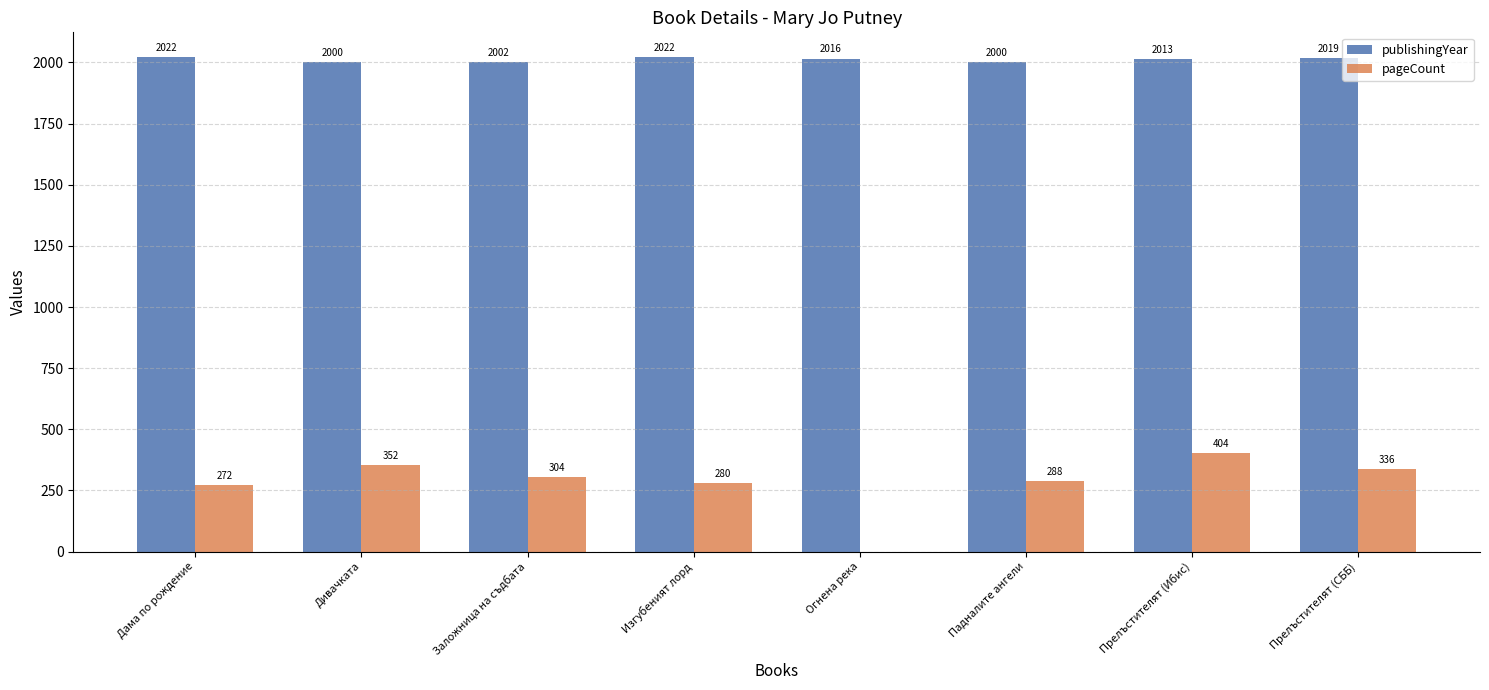

At which label is pageCount closest to 202?

Дама по рождение